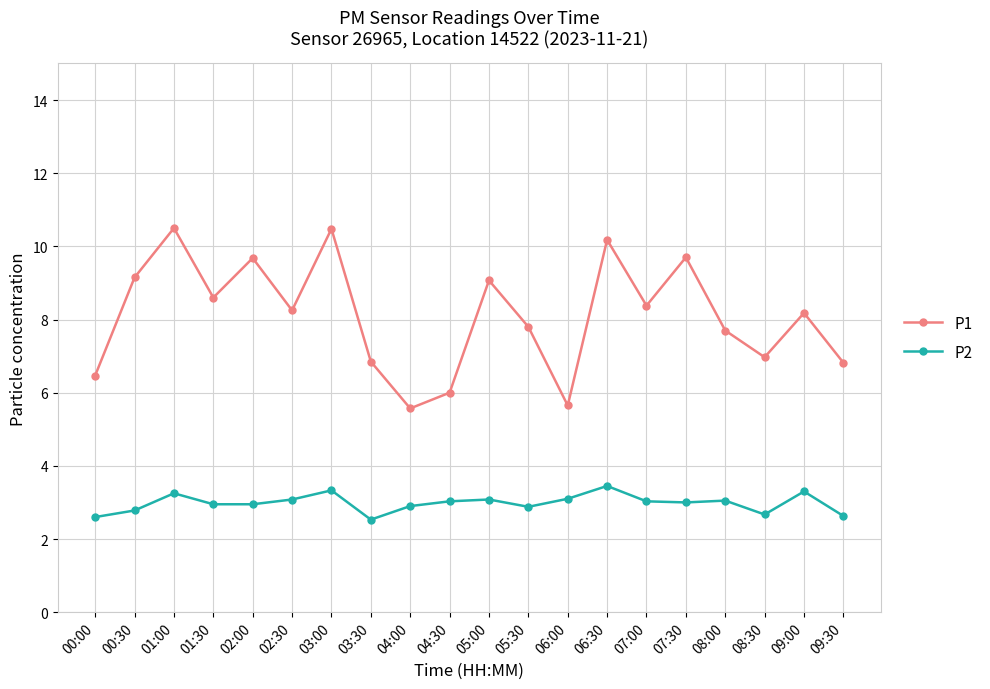

Is the value of P1 at 08:00 greater than the value of P2 at 04:30?

Yes